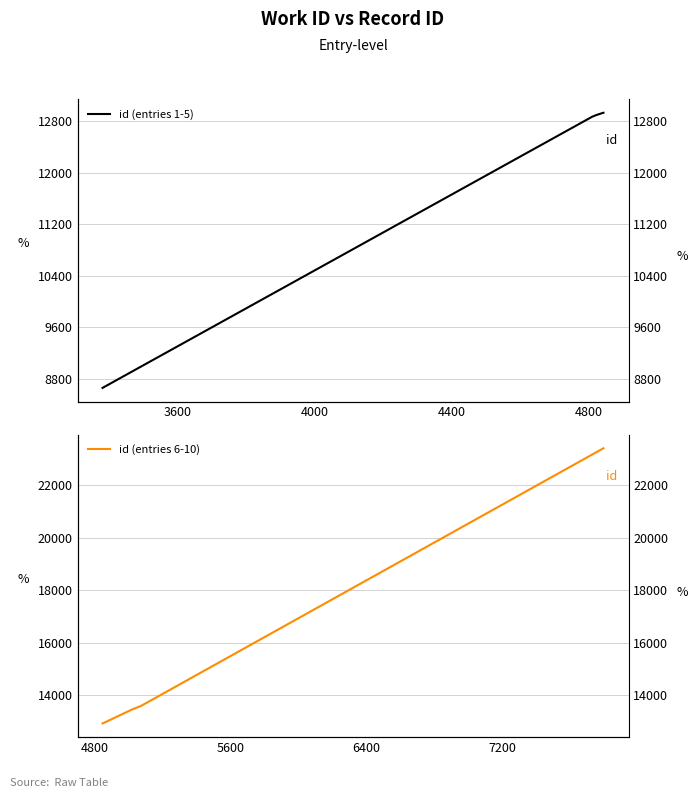

Is the value of id (entries 1-5) at 3200 greater than the value of id (entries 6-10) at 4800?

No